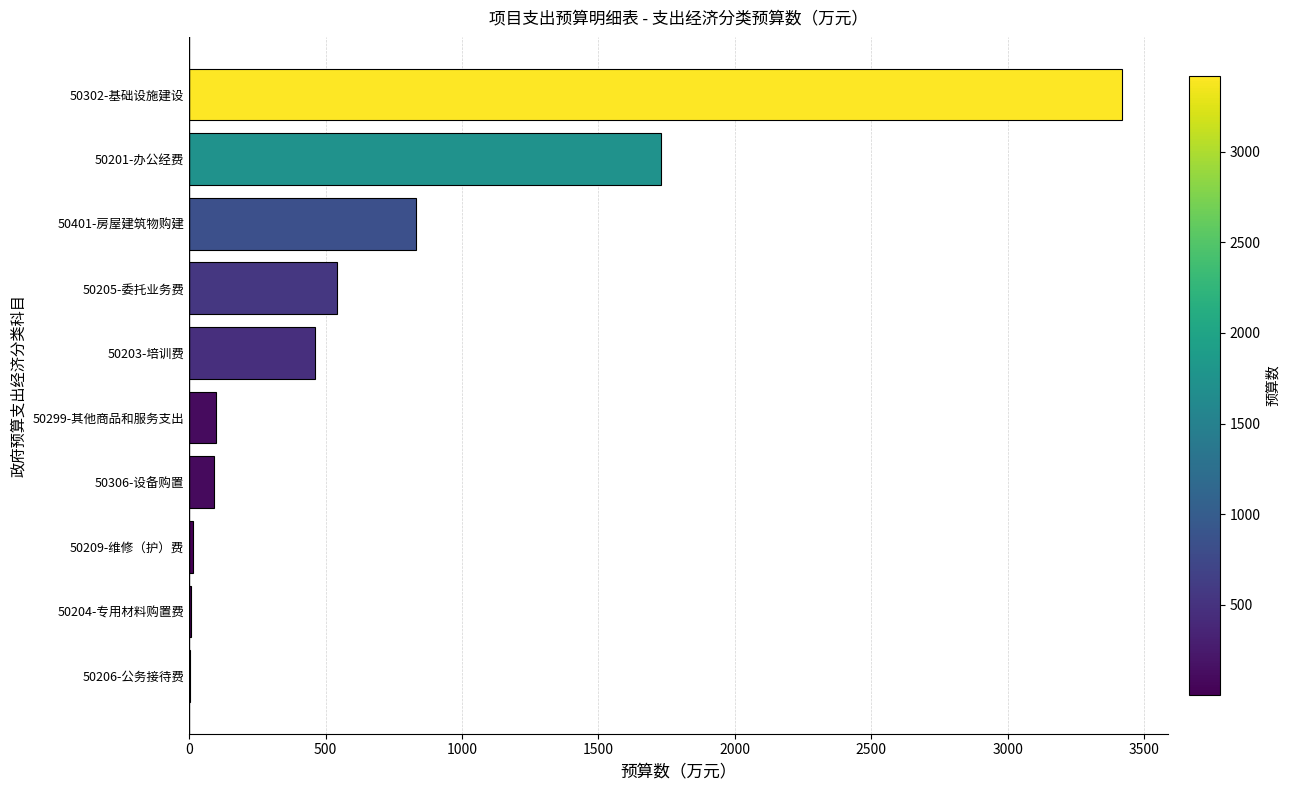

Read the value at 50302-基础设施建设.

3416.5